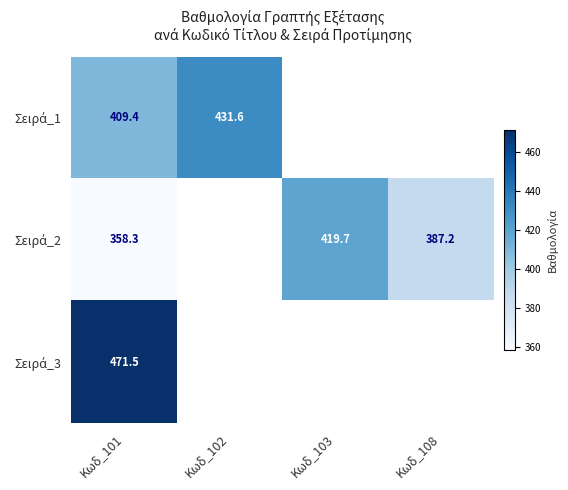

Read the Σειρά_2 value at Κωδ_108.

387.2